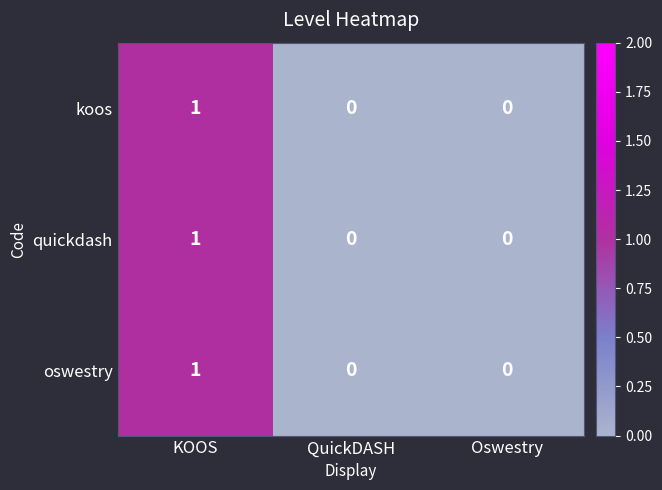

Count the oswestry values in the range 0 to 1.

3